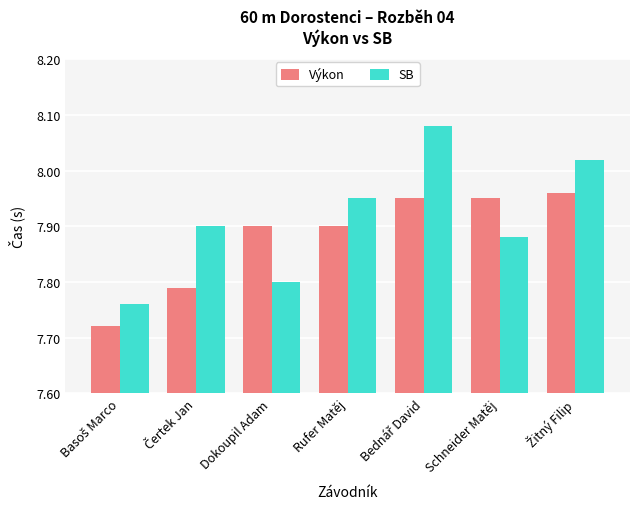

Which series has the largest range (max minus min)?

SB